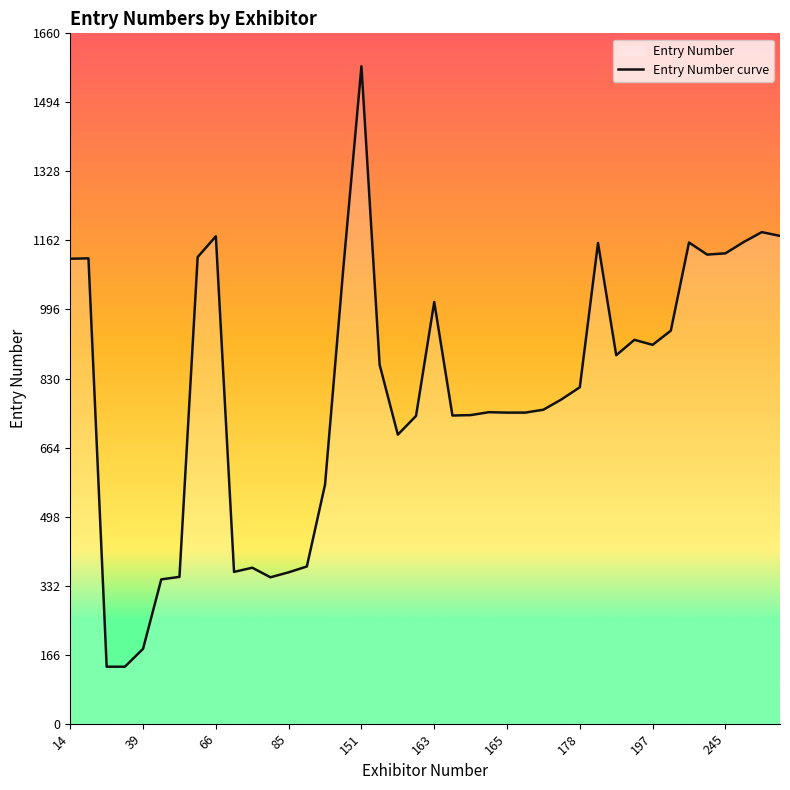

What is the sum of all values?

31902